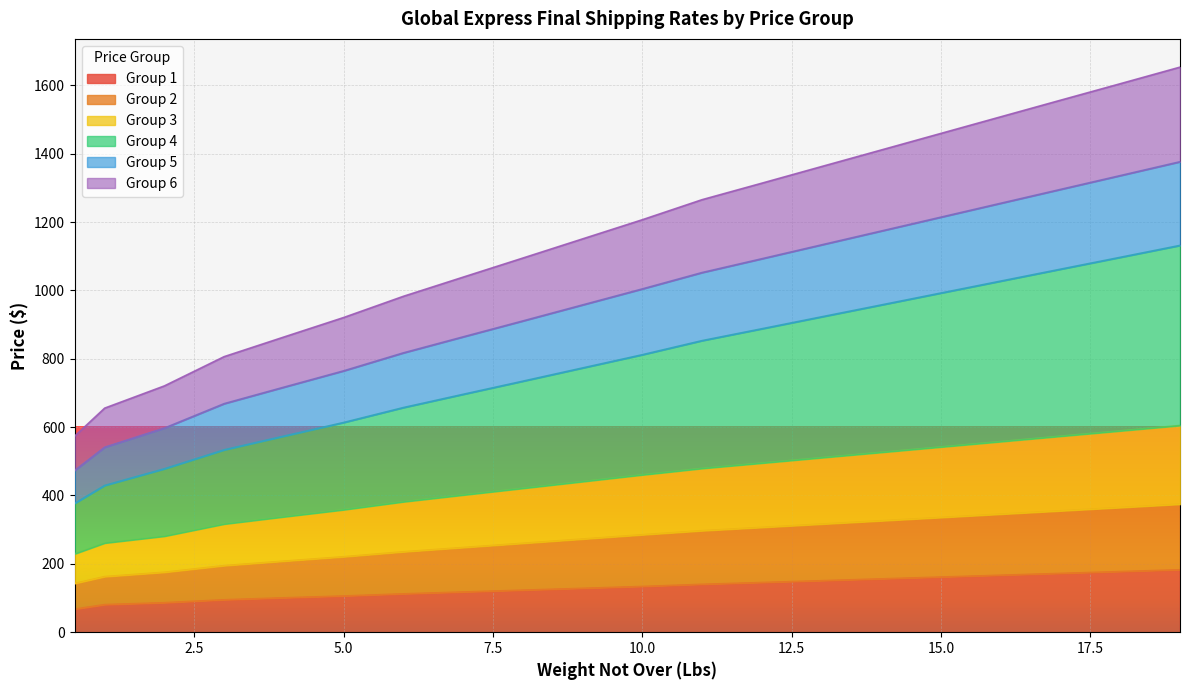

True or false: Group 6 and Group 4 intersect in this chart.

False